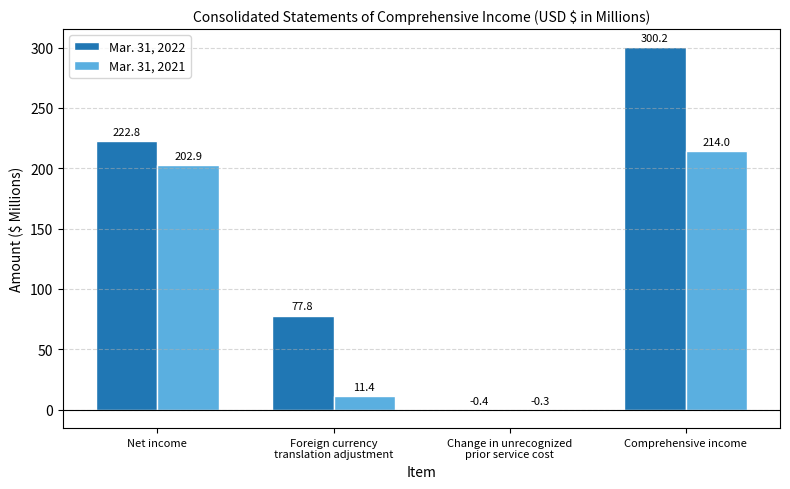

What is the difference between the Mar. 31, 2022 values at Foreign currency
translation adjustment and Change in unrecognized
prior service cost?

78.2